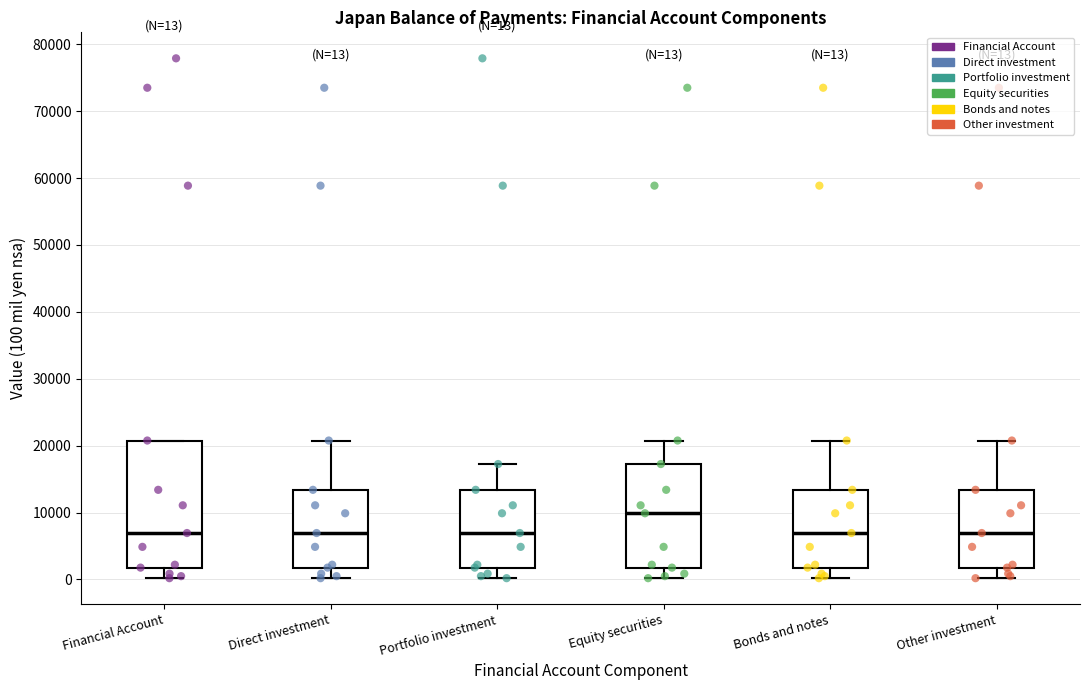

Which box is the tallest, from its lower edge to its upper edge?

Financial Account